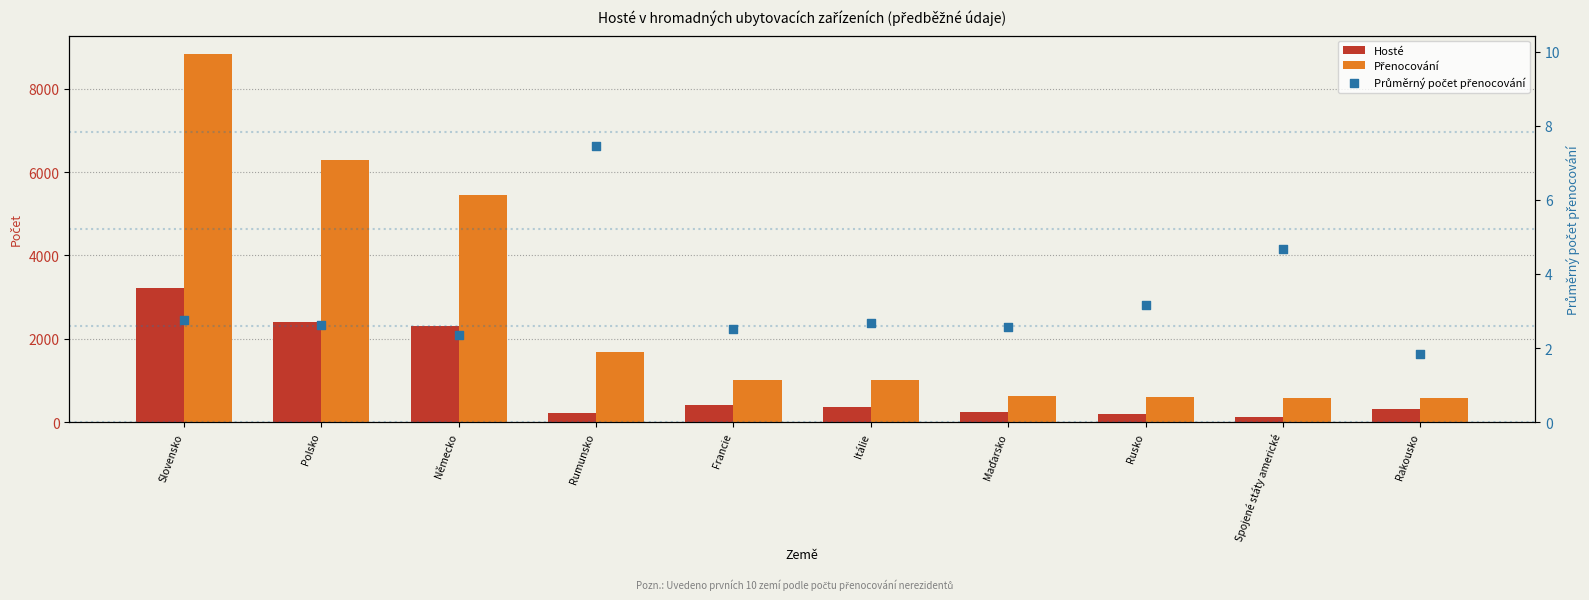

What are all the series names shown in the legend?

Hosté, Přenocování, Průměrný počet přenocování